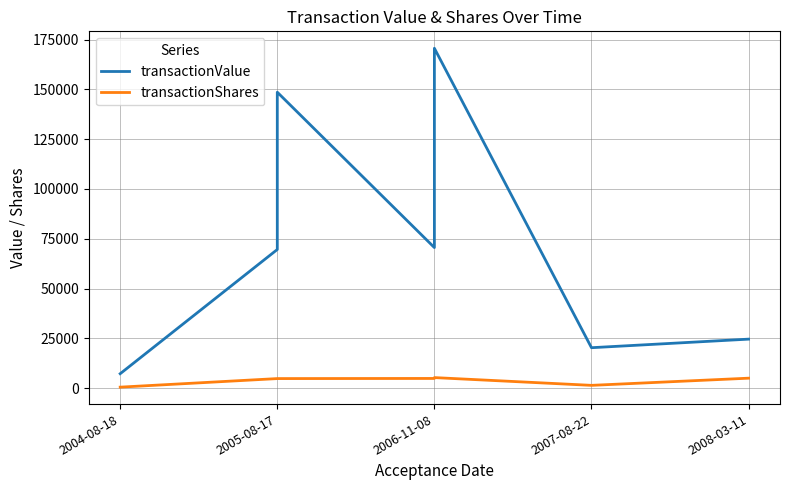

True or false: transactionShares and transactionValue cross at least once.

False